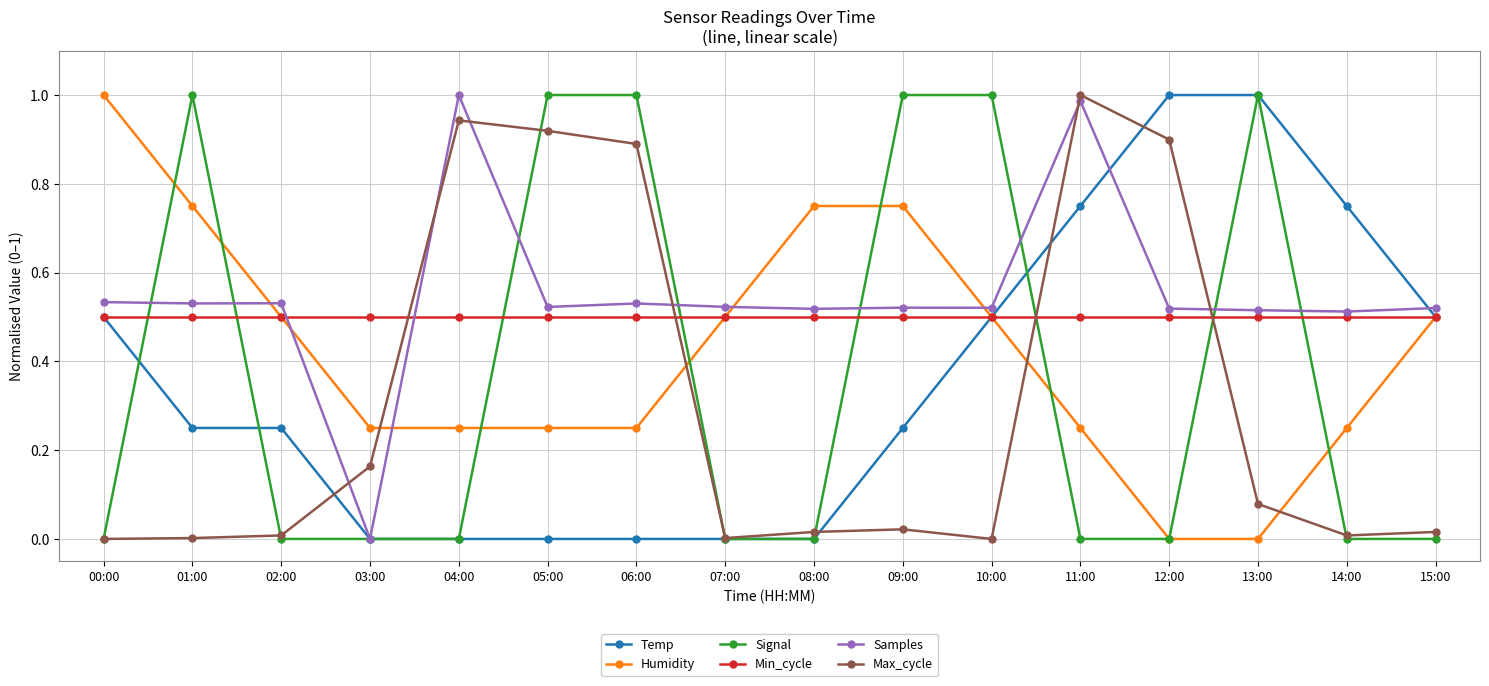

At which label does Samples reach its peak?

04:00